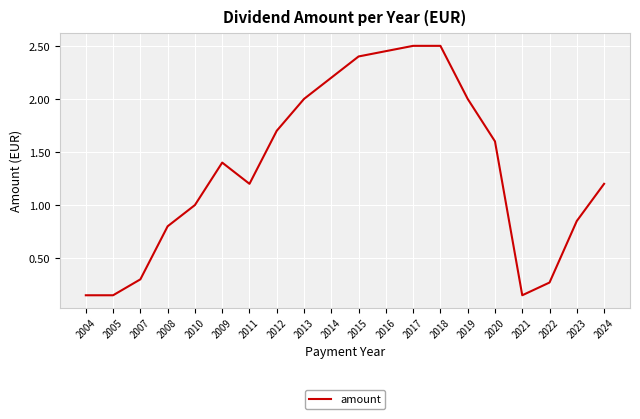

What is the change in value from 2015 to 2024?

-1.2